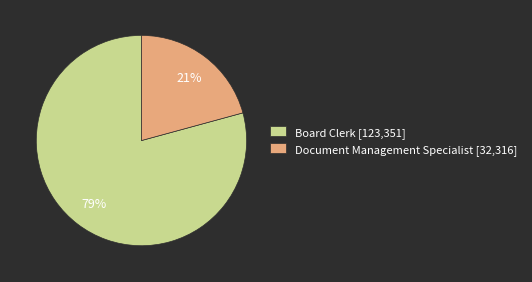

Does any single category account for the majority?

Yes